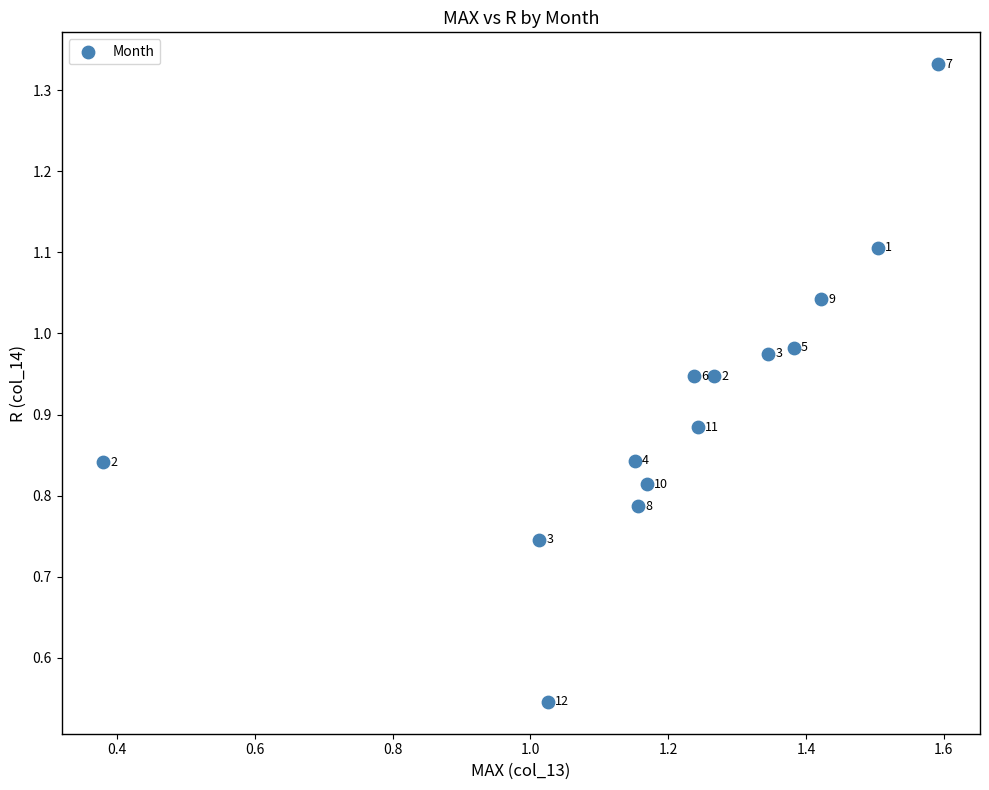

What is the range of X values (max minus min)?

1.2